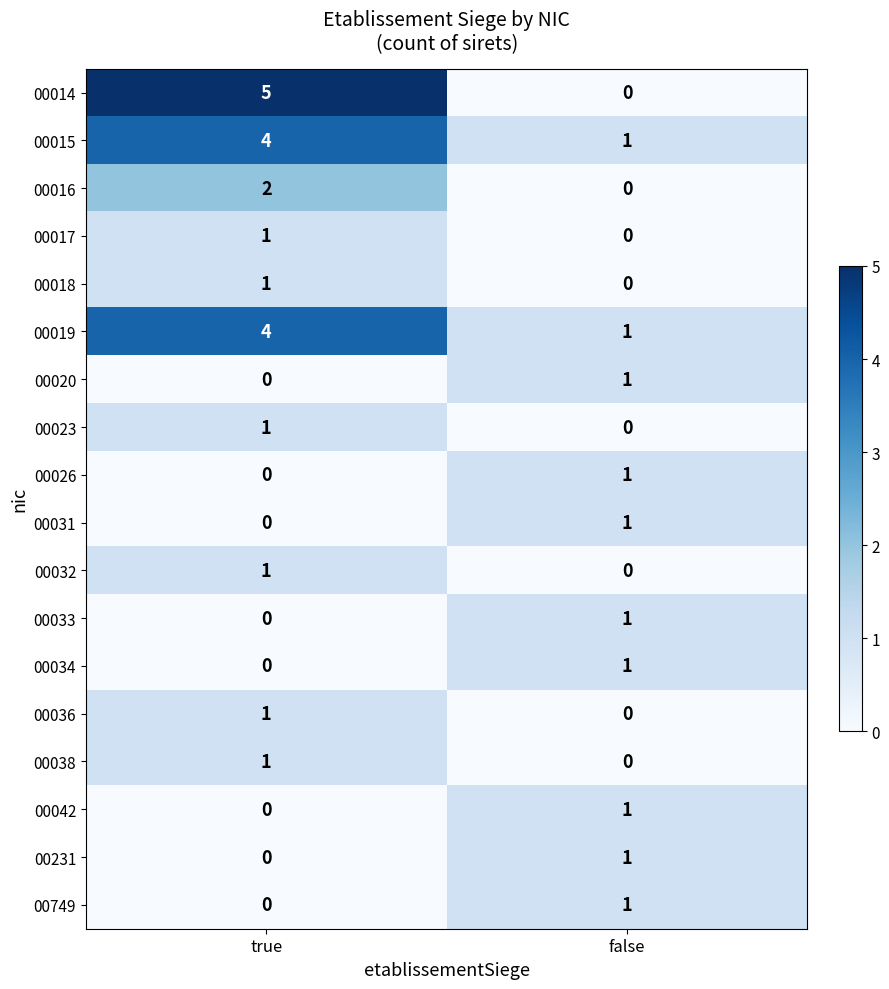

What is the sum of the 00014 values at false and true?

5